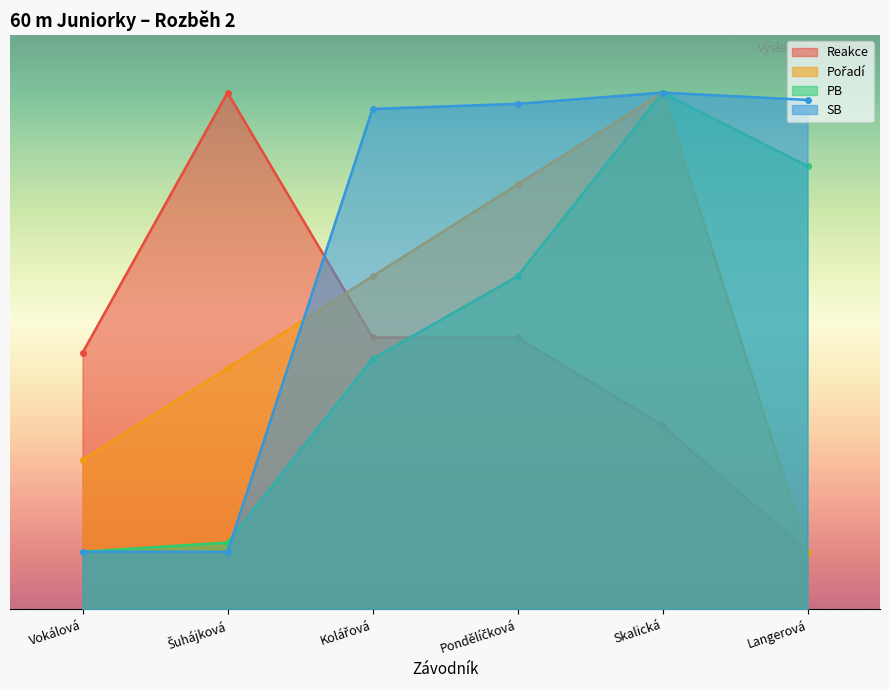

Reading left to right, extract all data points from this chart.

Reakce: 4.5	9.0	4.7	4.7	3.2	1.0
Pořadí: 2.6	4.2	5.8	7.4	9.0	1.0
PB: 1.0	1.2	4.4	5.8	9.0	7.7
SB: 1.0	1.0	8.7	8.8	9.0	8.9